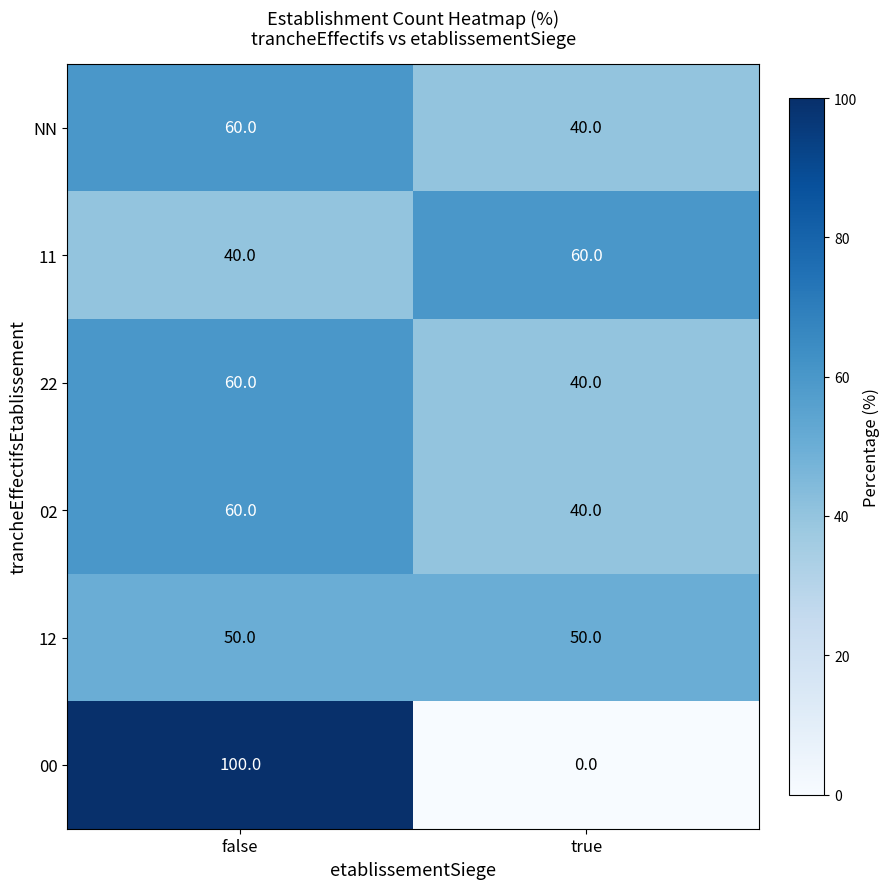

What is the total value across all series at false?

370